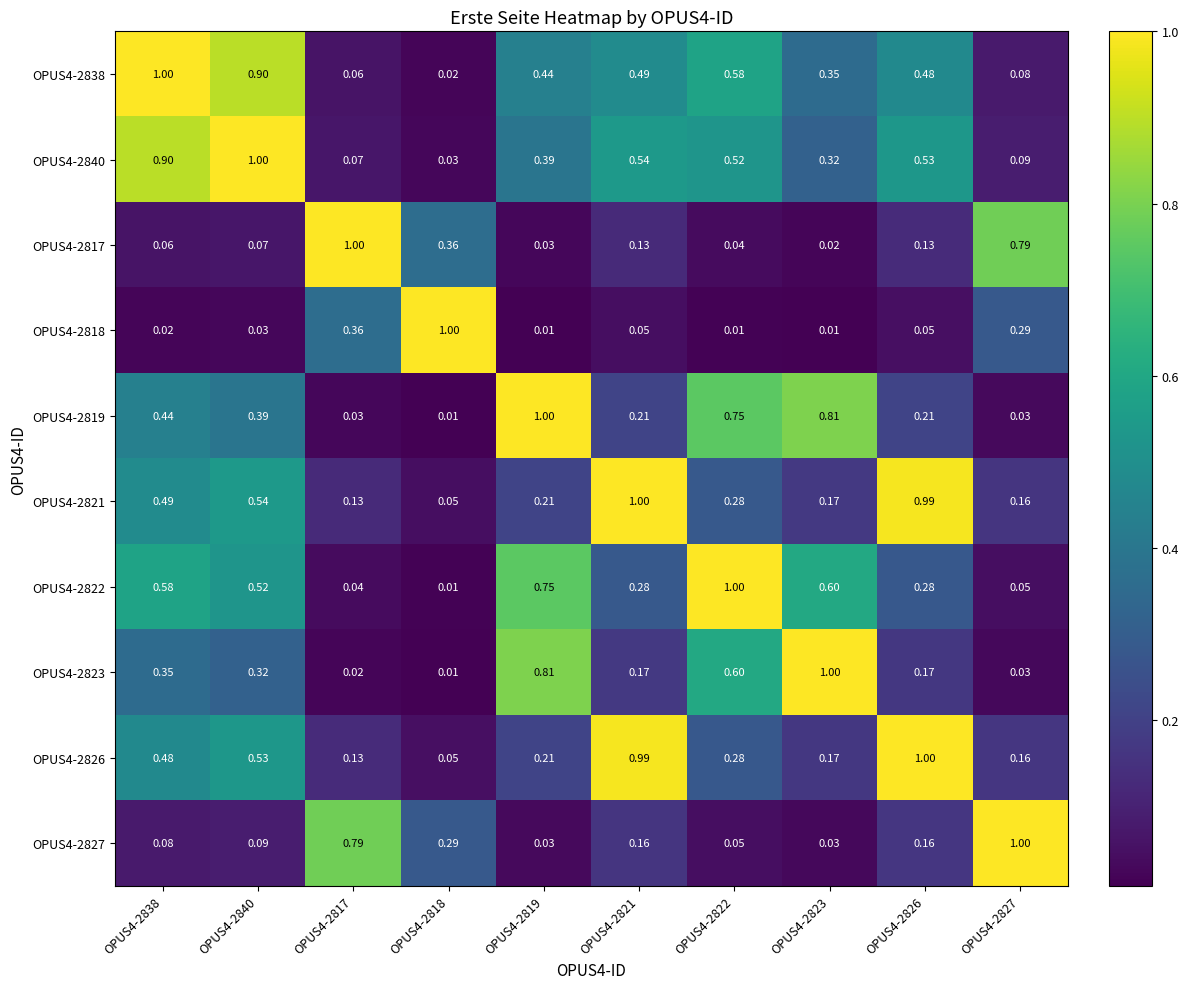

Count the number of categories in the chart.

10